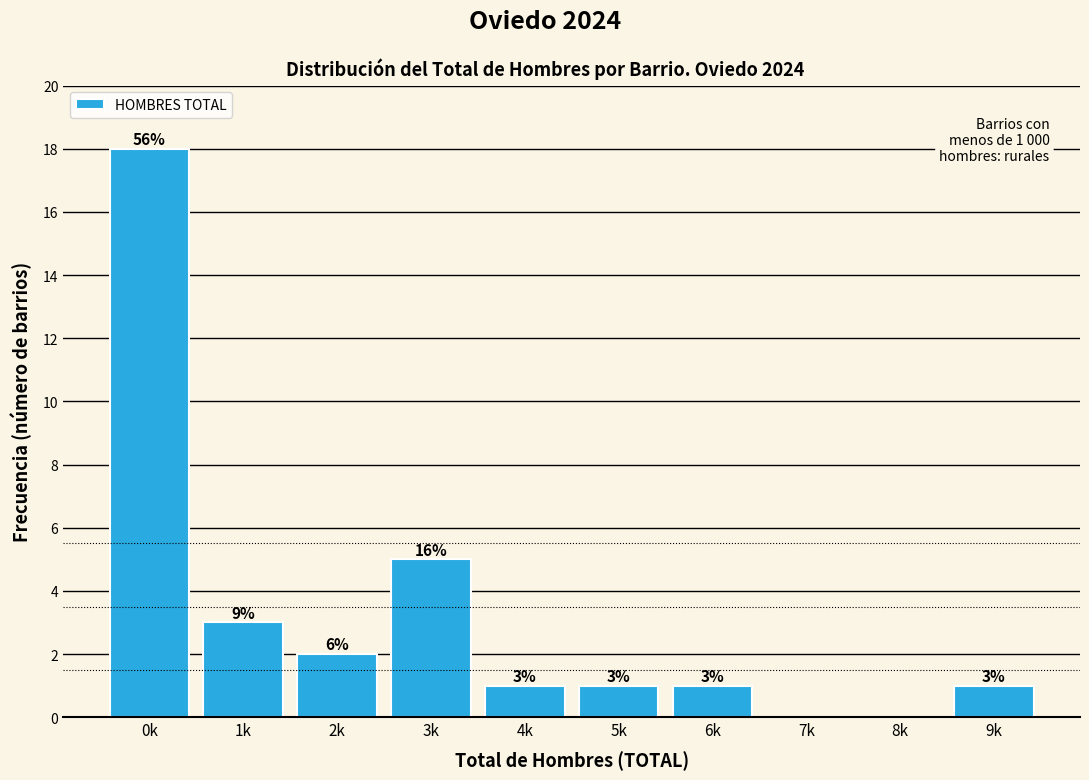

Reading left to right, extract all data points from this chart.

0k=18	1k=3	2k=2	3k=5	4k=1	5k=1	6k=1	7k=0	8k=0	9k=1